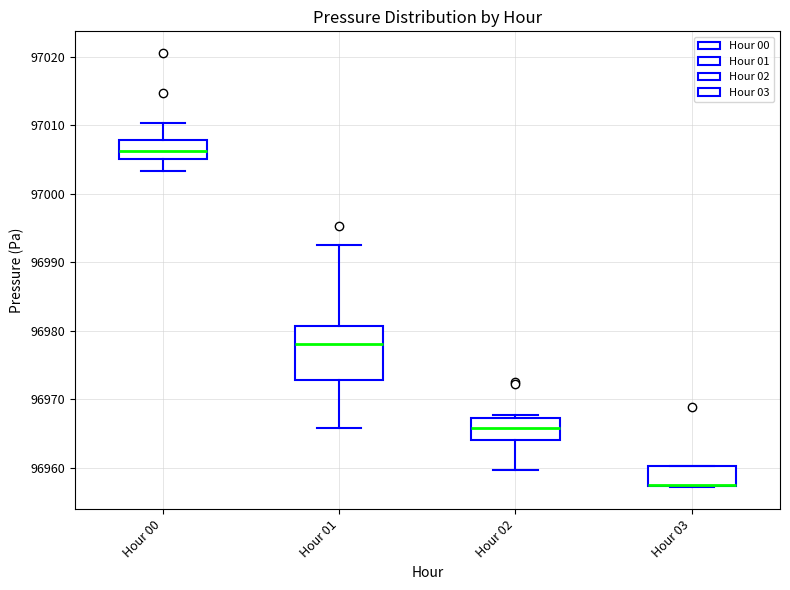

Which box is the tallest, from its lower edge to its upper edge?

Hour 01